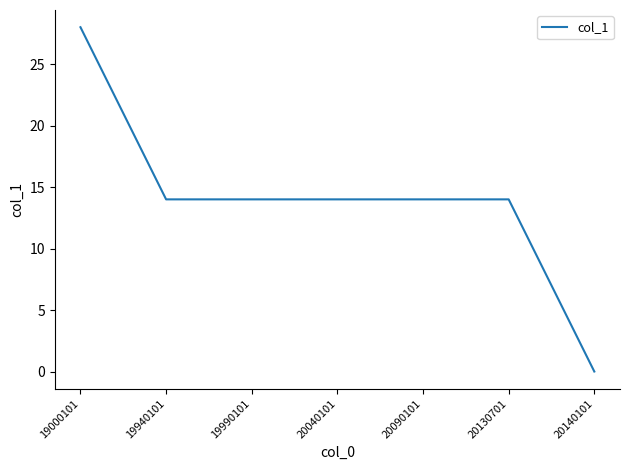

Reading left to right, list all the values displayed in this chart.

19000101=28	19940101=14	19990101=14	20040101=14	20090101=14	20130701=14	20140101=0